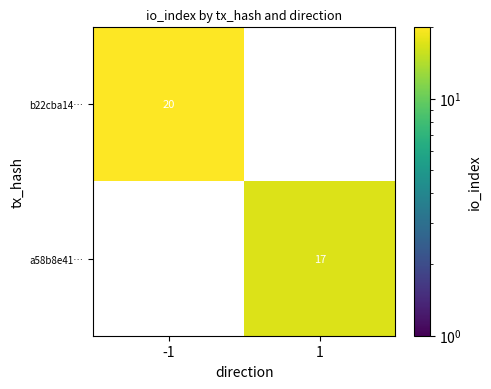

Which has a higher value, -1 or 1?

-1